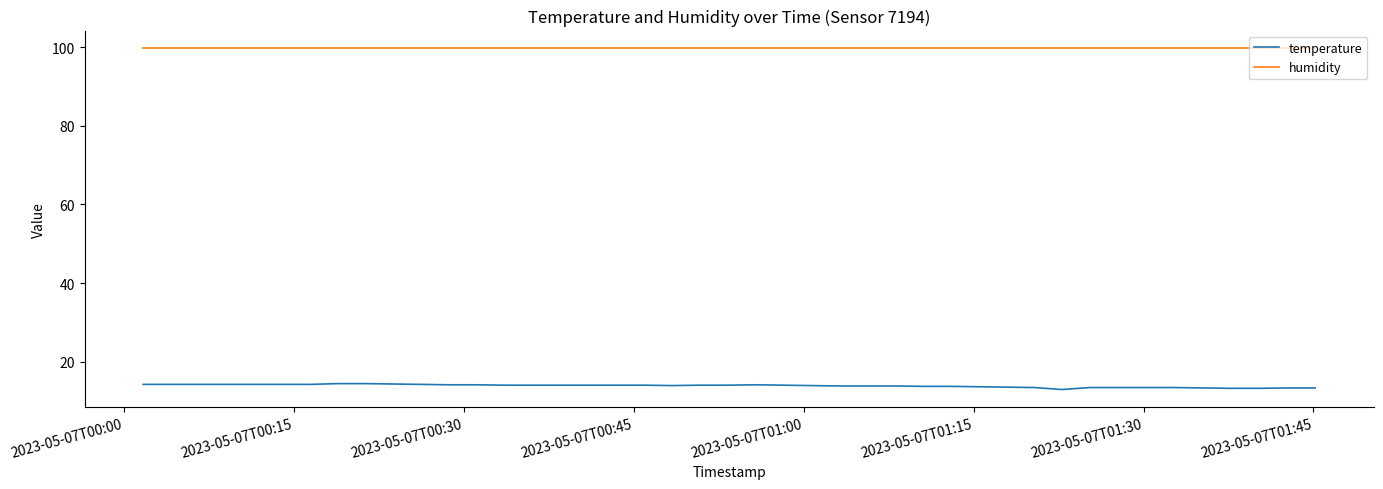

At how many categories does at least one series exceed 51?

40